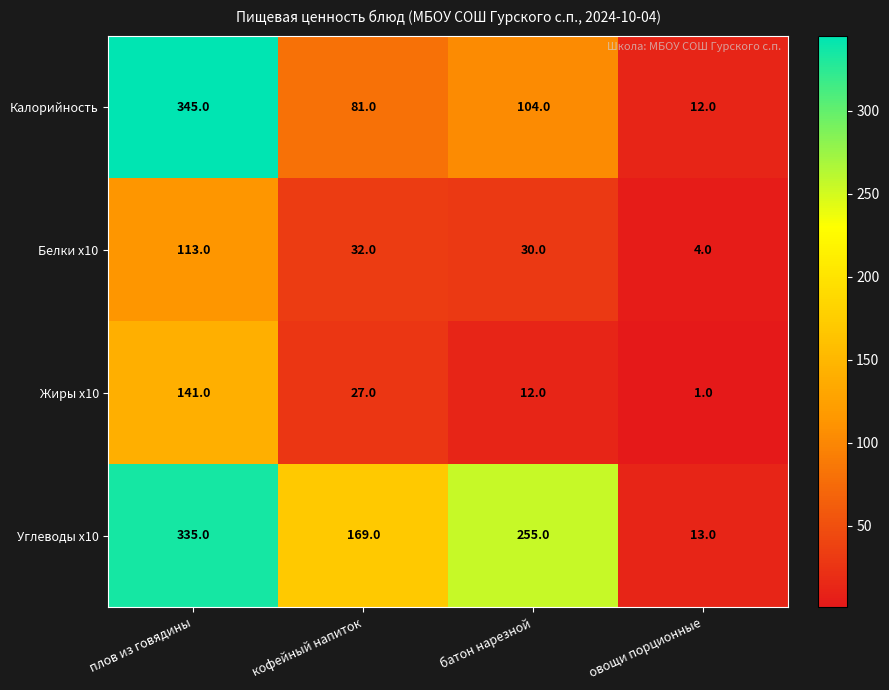

At which category is the sum across all series the highest?

плов из говядины